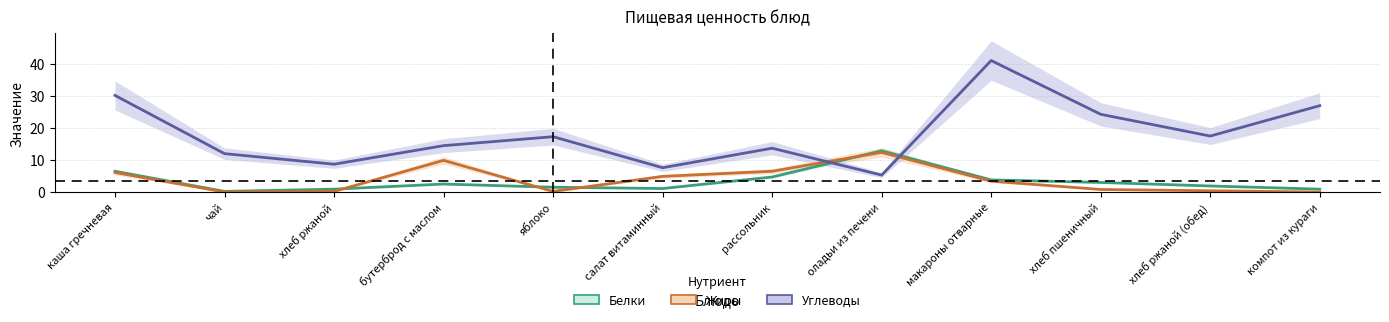

At which category is the sum across all series the highest?

макароны отварные